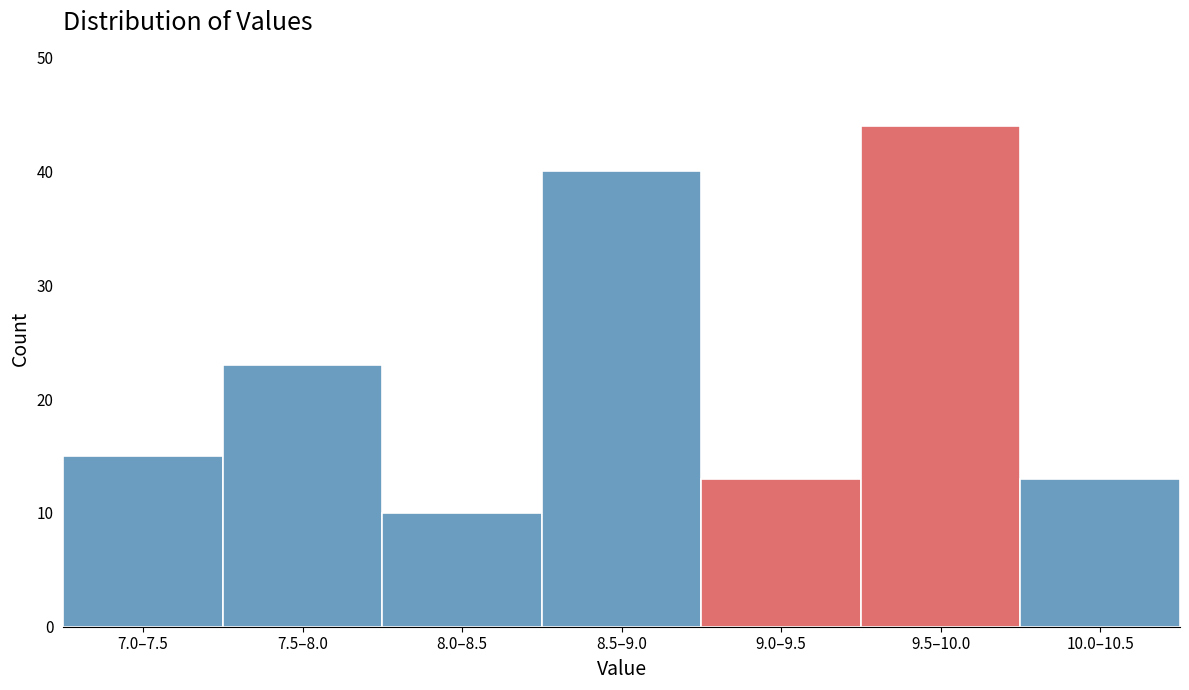

Reading left to right, list all the values displayed in this chart.

15	23	10	40	13	44	13